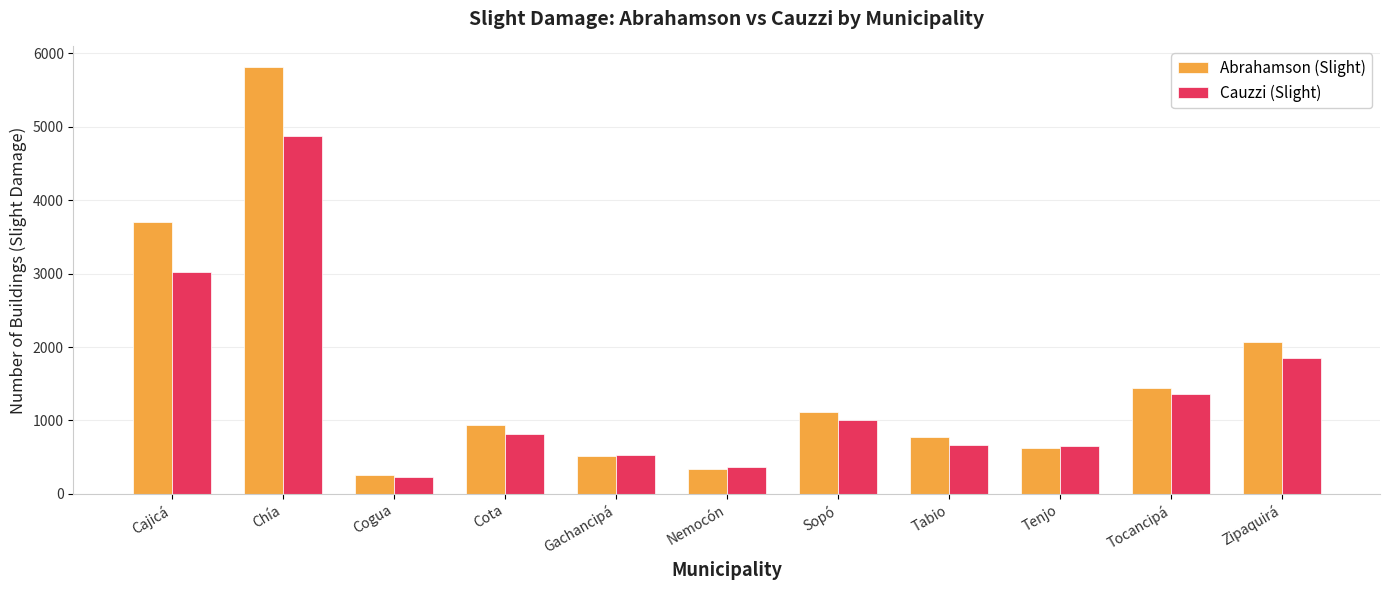

What is the highest value of the Cauzzi (Slight) series?

4870